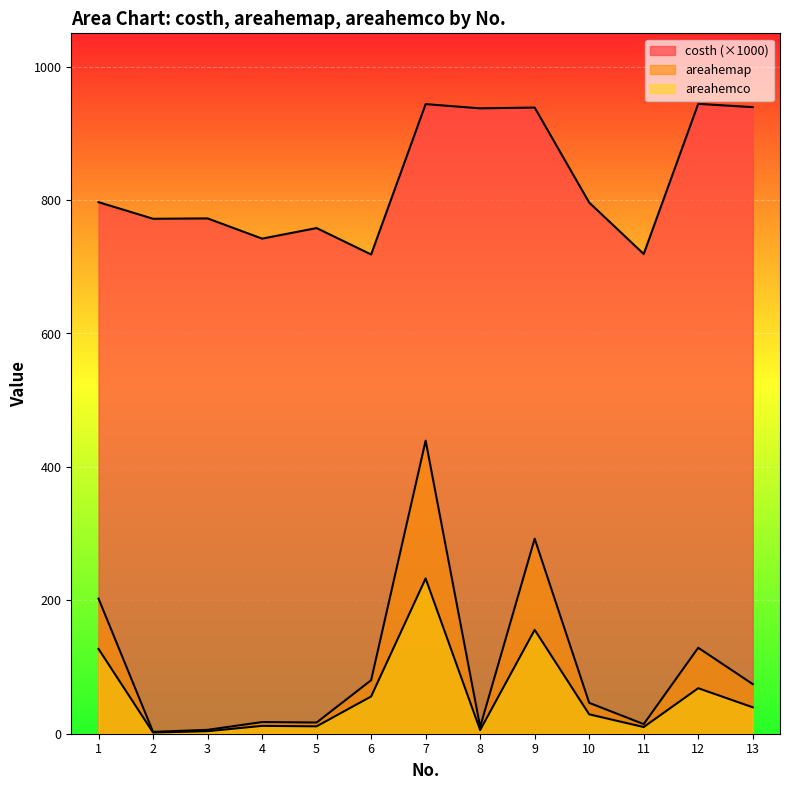

What is the value of the areahemco point at the 5th from the left?

11.1